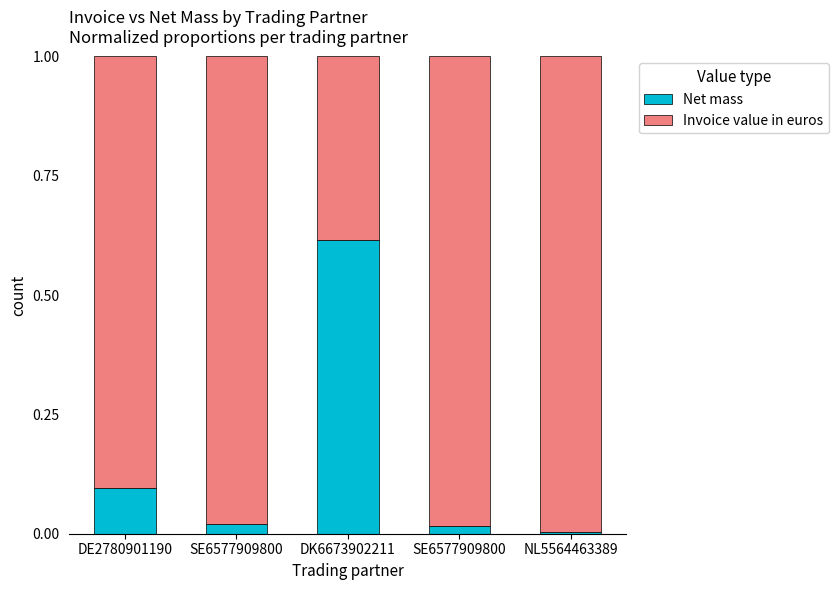

How many series are shown in this chart?

2